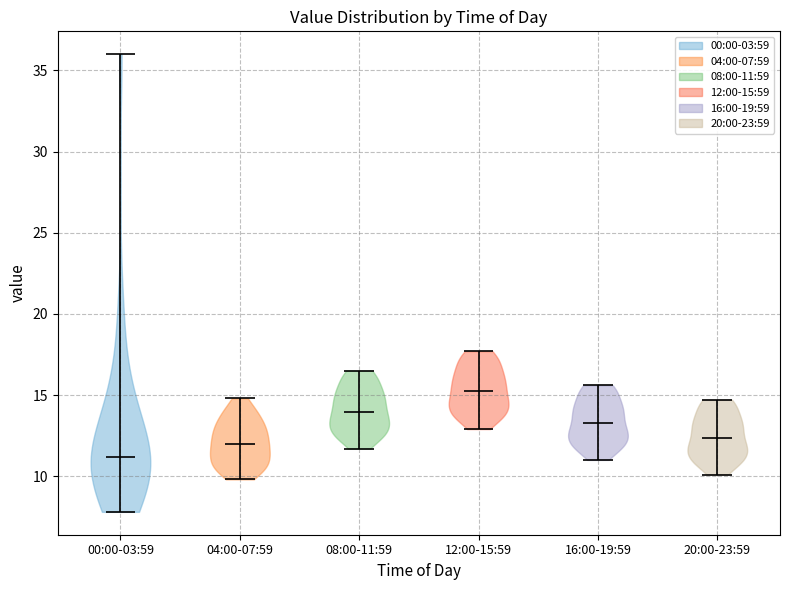

Which violin has the lowest median line?

00:00-03:59